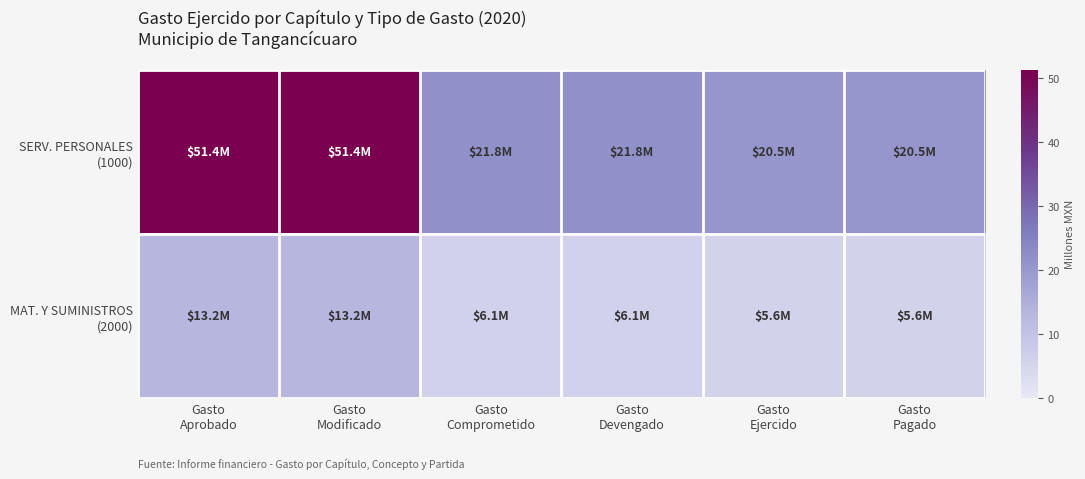

At which category does the chart reach its minimum across all series?

Gasto
Ejercido